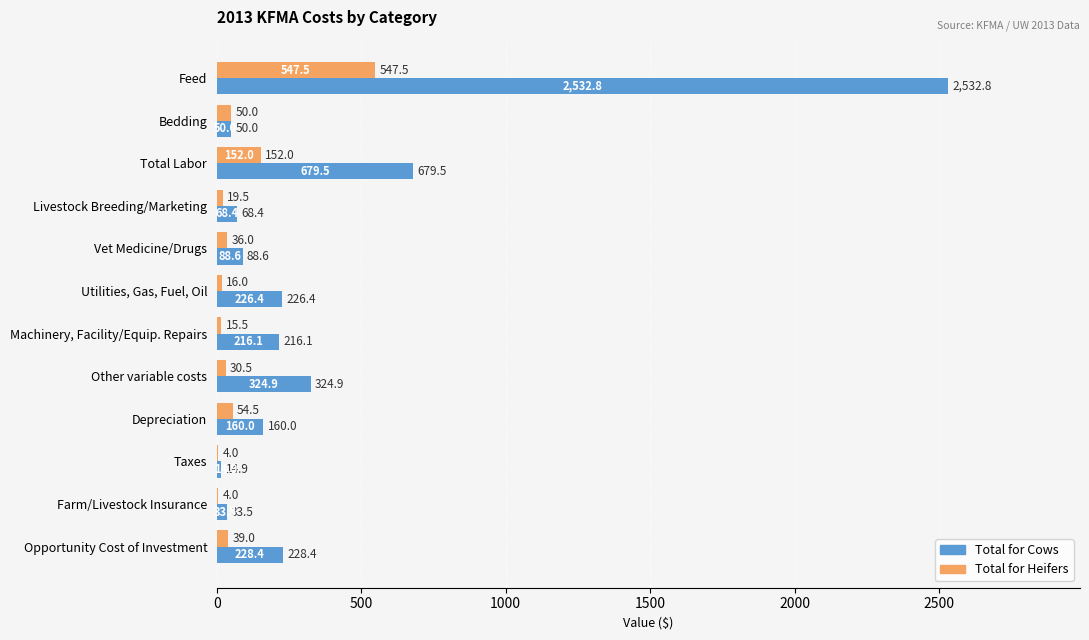

What is the maximum value for Total for Cows?

2532.8